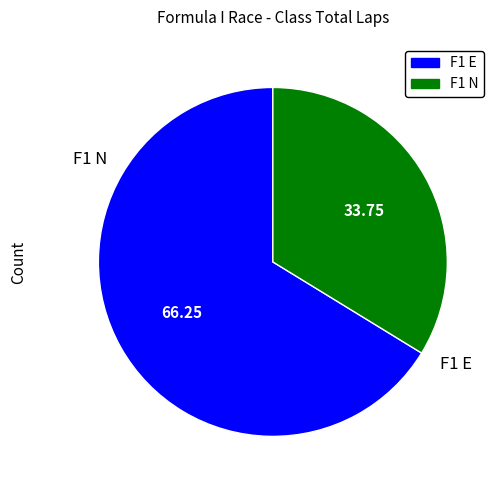

Which slice is the smallest?

F1 N